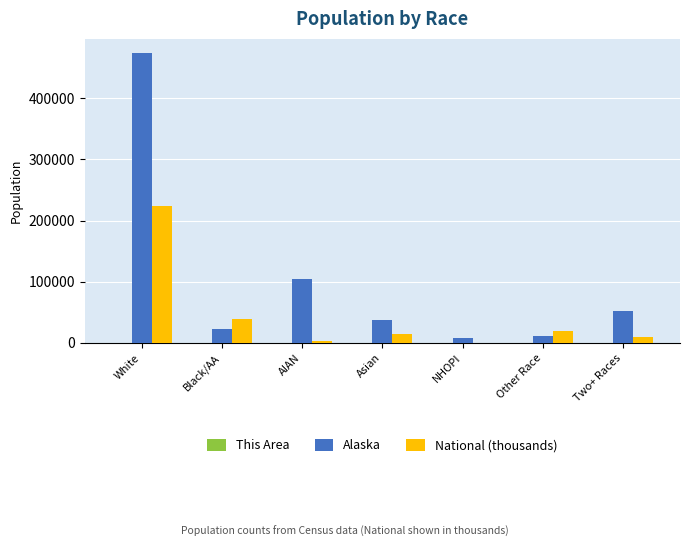

What is the highest value of the National (thousands) series?

223553.3